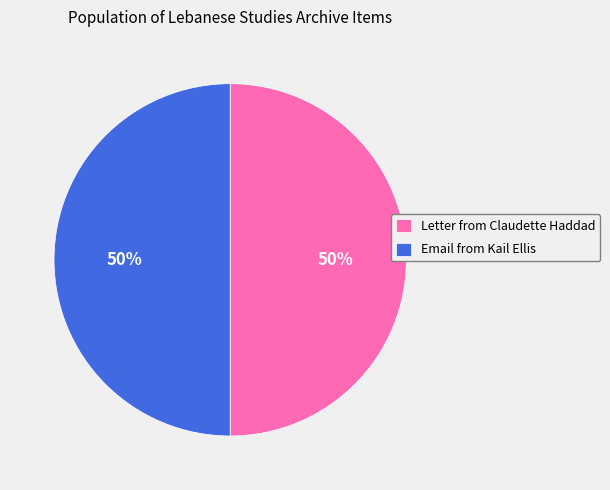

Combined, do Letter from Claudette Haddad and Email from Kail Ellis account for over 50%?

Yes